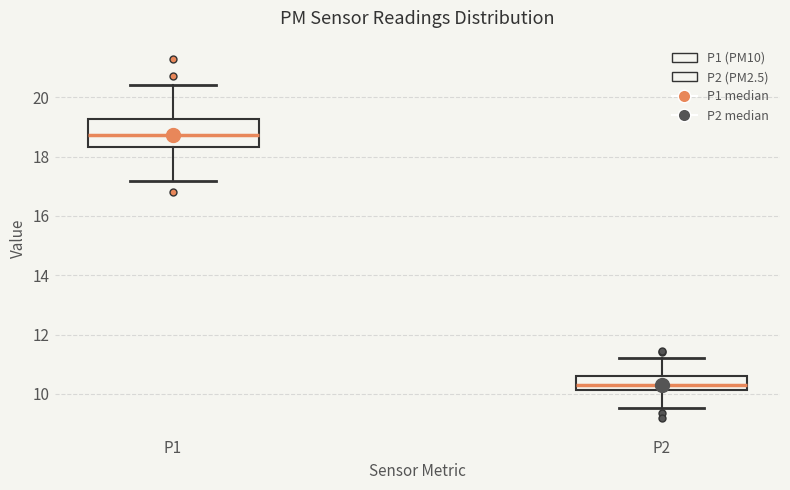

Comparing the boxes themselves (not the whiskers), which one is the tallest?

P1